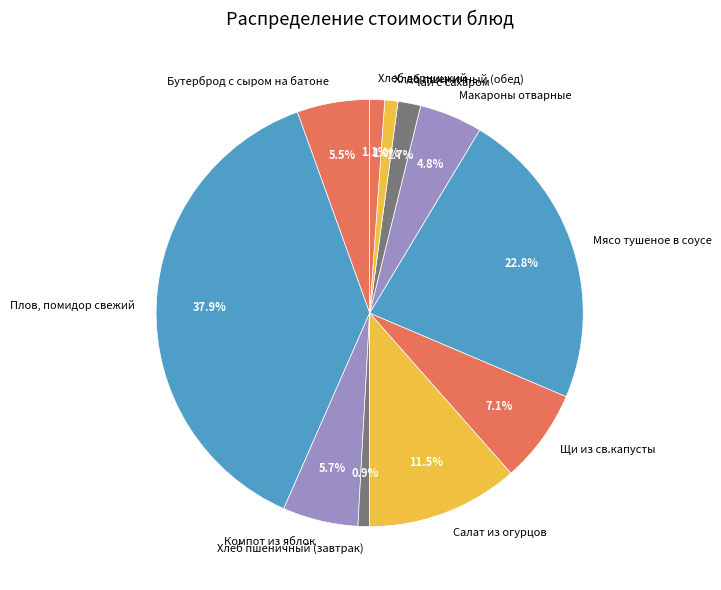

Does Компот из яблок account for over 50% of the chart?

No